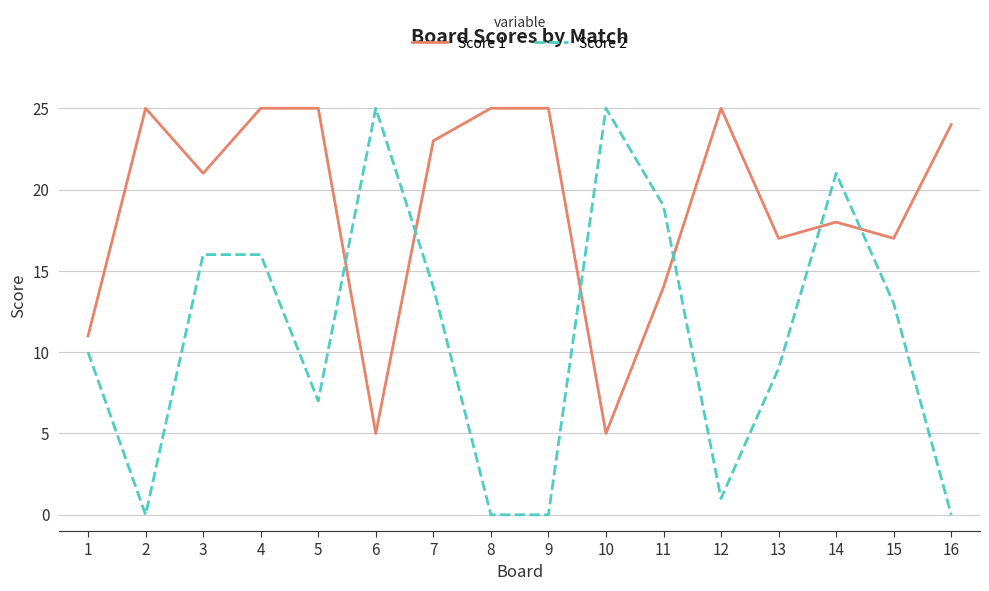

Rank the series at 7 from highest to lowest value.

Score 1, Score 2